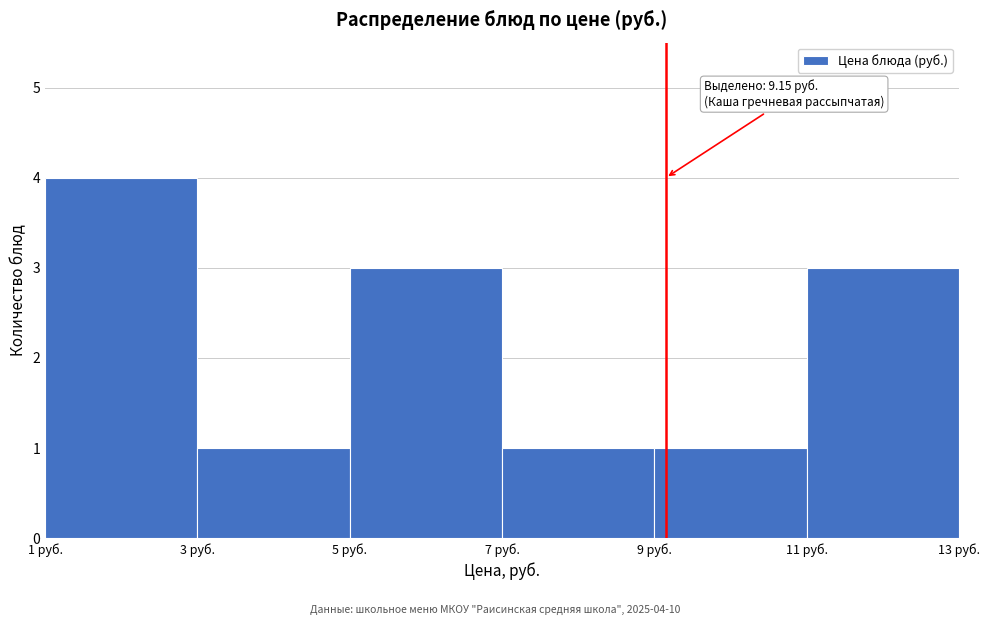

Which range on the x-axis has the tallest bar?

1 to 3